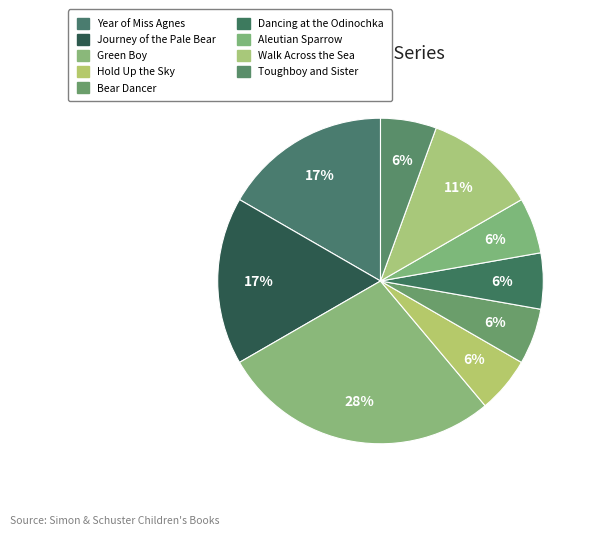

Between Journey of the Pale Bear and Walk Across the Sea, which is larger?

Journey of the Pale Bear